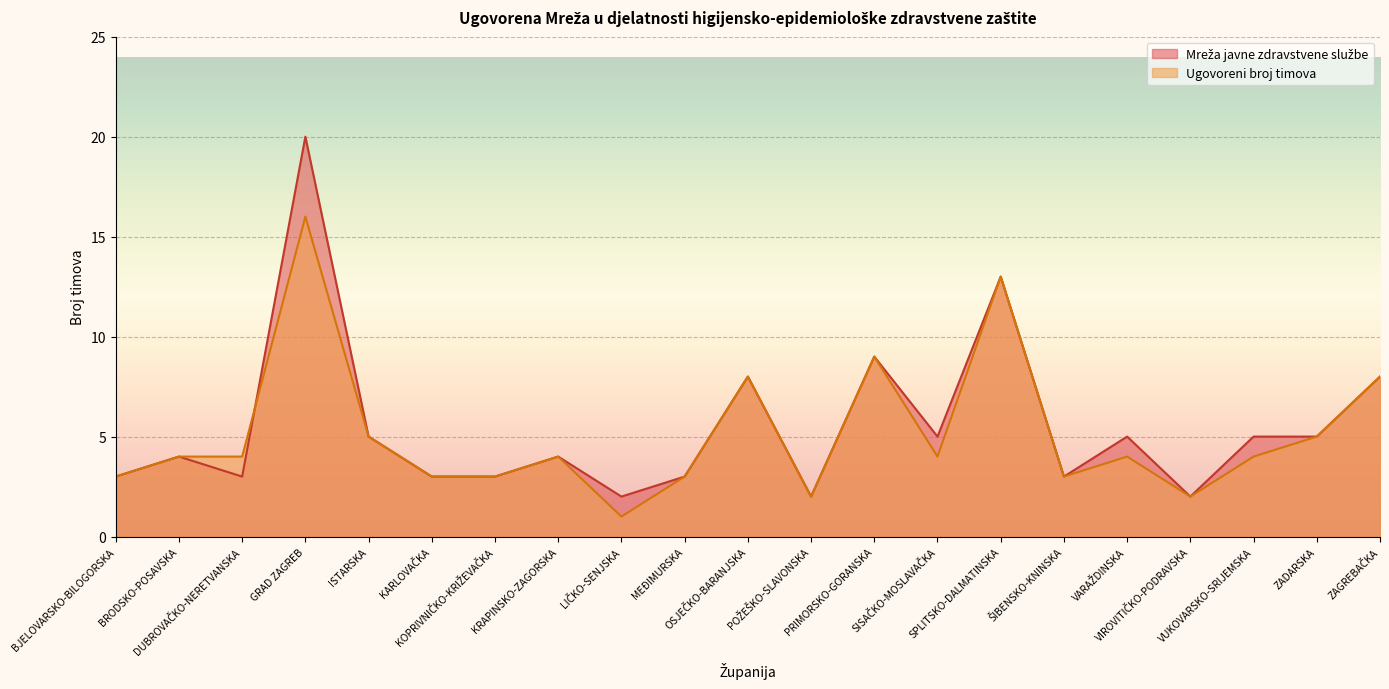

Where is Mreža javne zdravstvene službe nearest to the value 11?

PRIMORSKO-GORANSKA